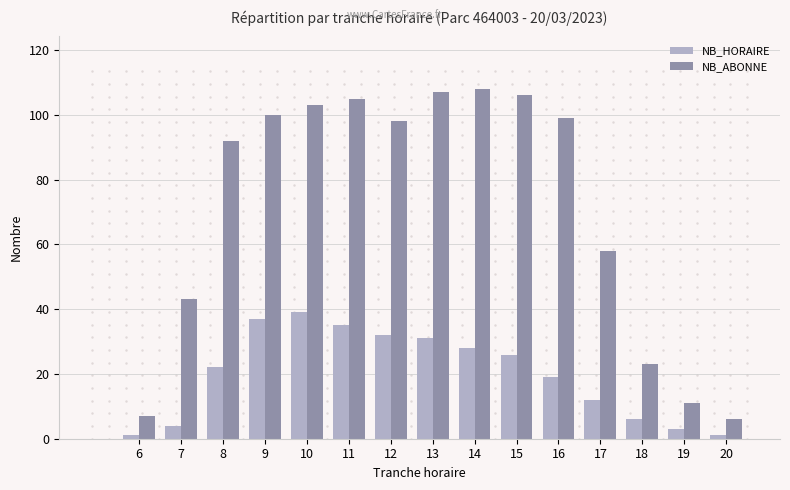

Is it true that NB_HORAIRE equals 6 at 18?

True